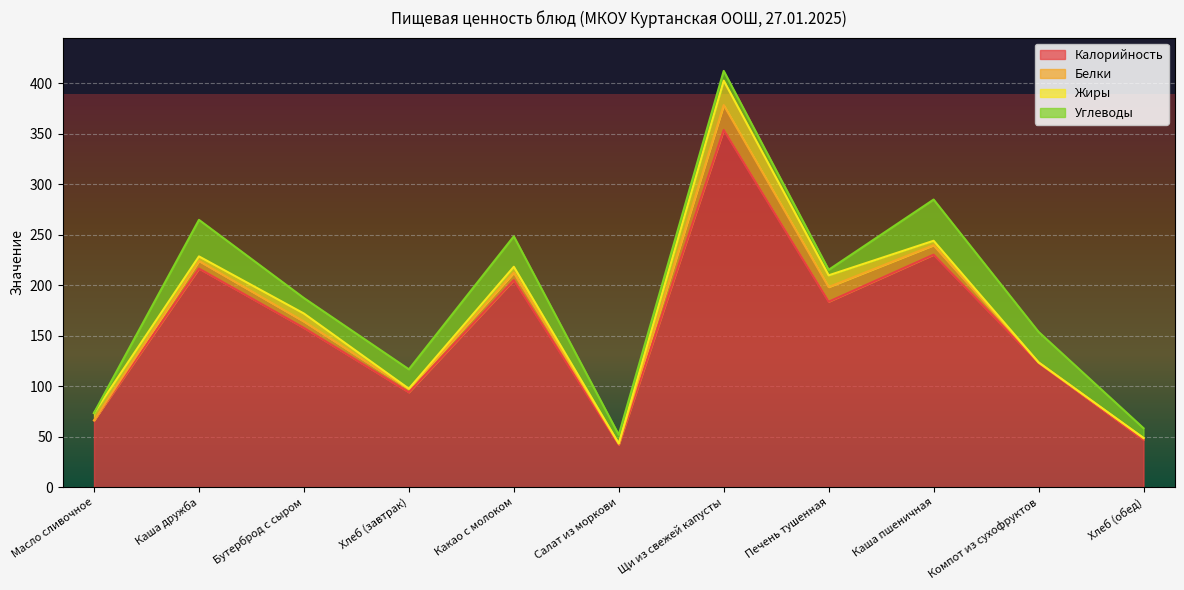

How many data points does each series have?

11